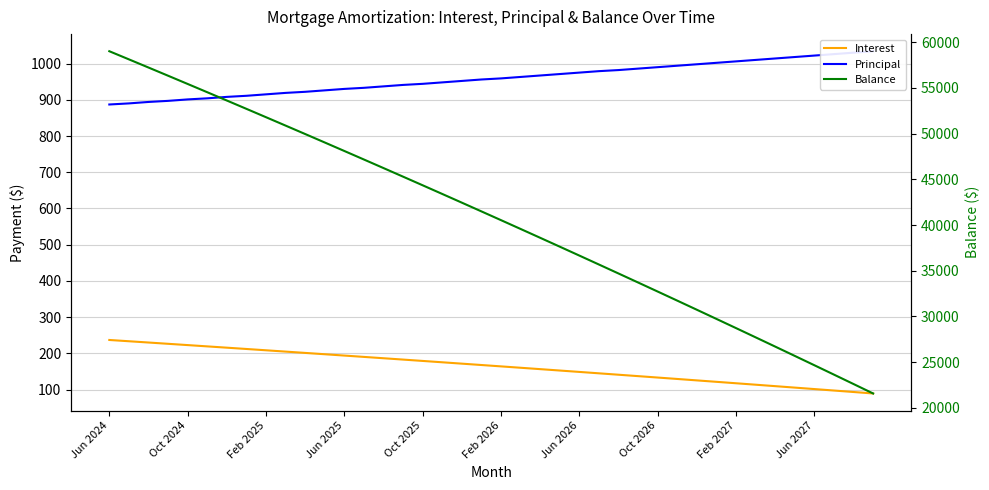

Which category has the highest value in the Interest series?

Jun 2024